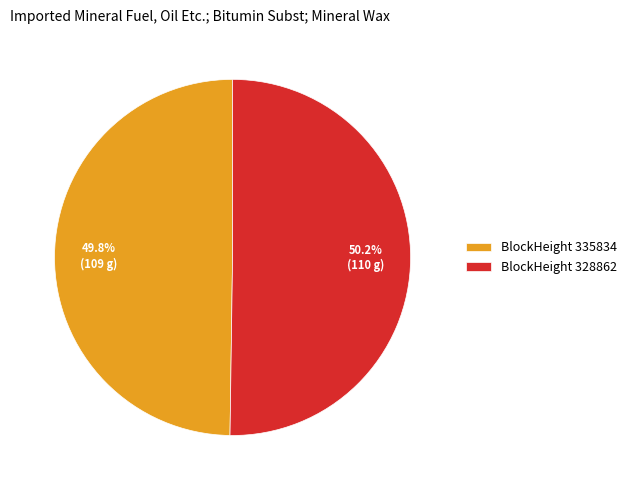

What is the ratio of the value at BlockHeight 335834 to the value at BlockHeight 328862?

1.0